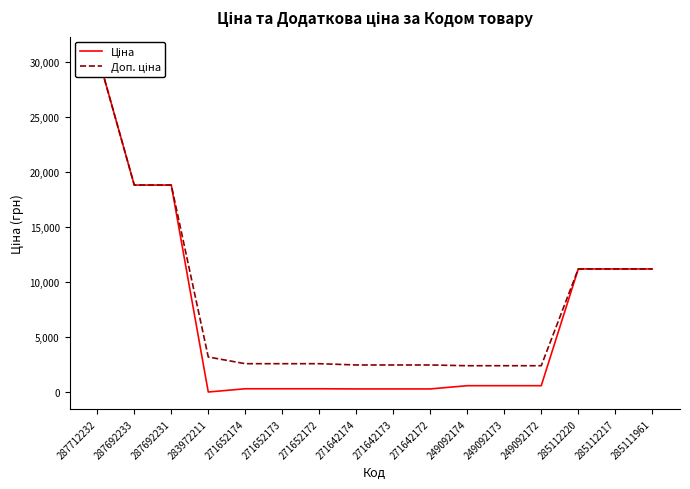

True or false: Ціна and Доп. ціна intersect in this chart.

False